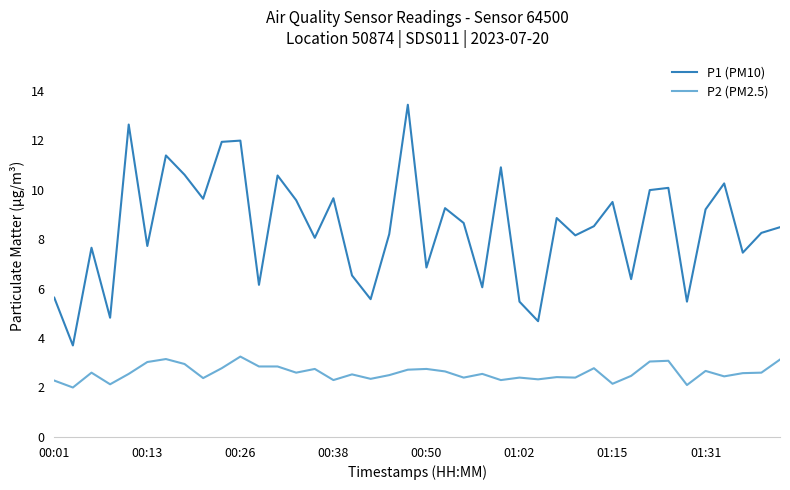

Which series has the largest total across all categories?

P1 (PM10)